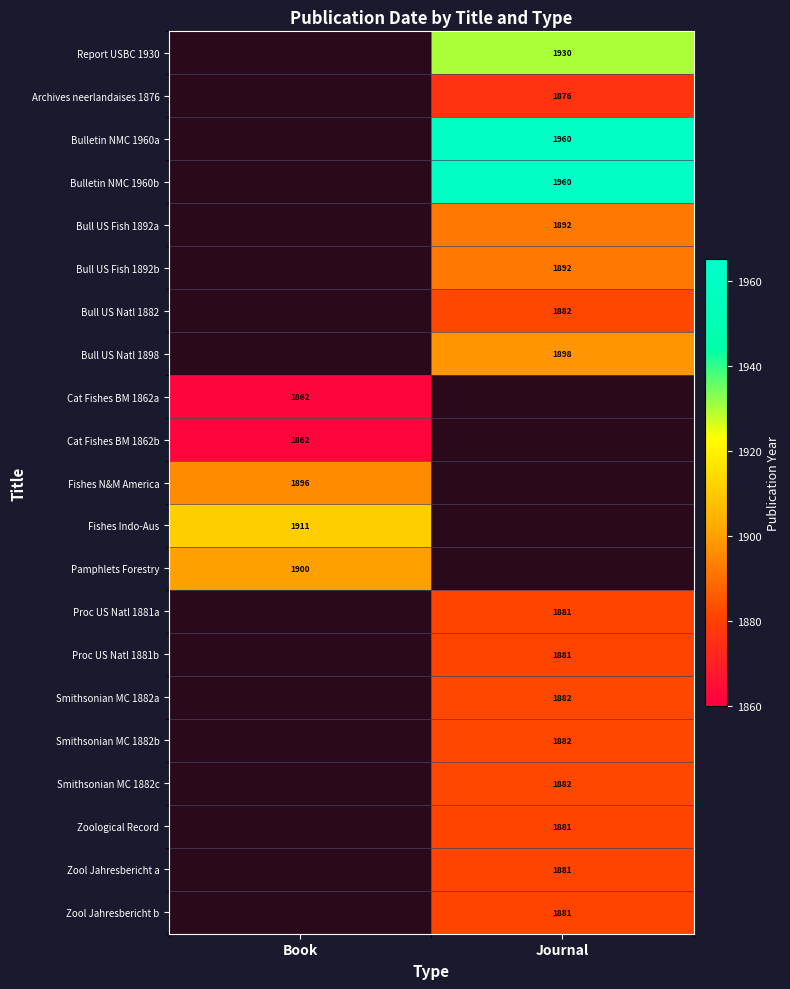

Which has a higher value, Journal or Book?

Book